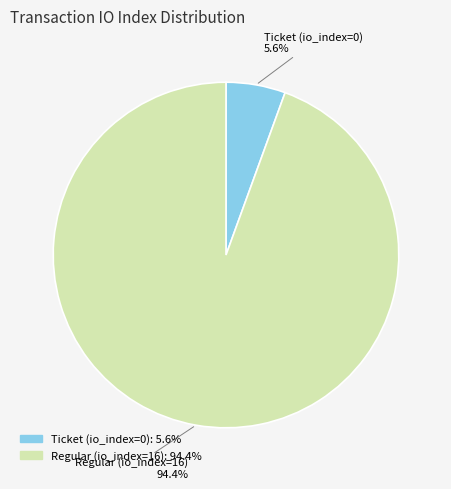

What is the total percentage of Ticket (io_index=0) and Regular (io_index=16)?

100.0%